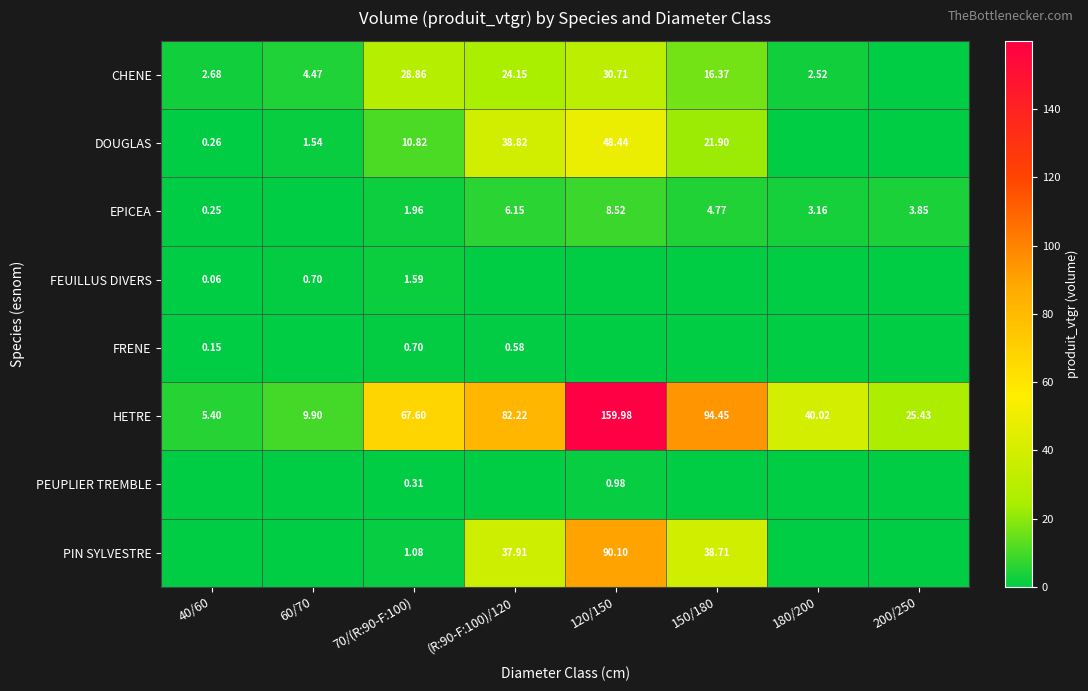

What is the sum of the PEUPLIER TREMBLE values at 120/150 and 70/(R:90-F:100)?

1.3